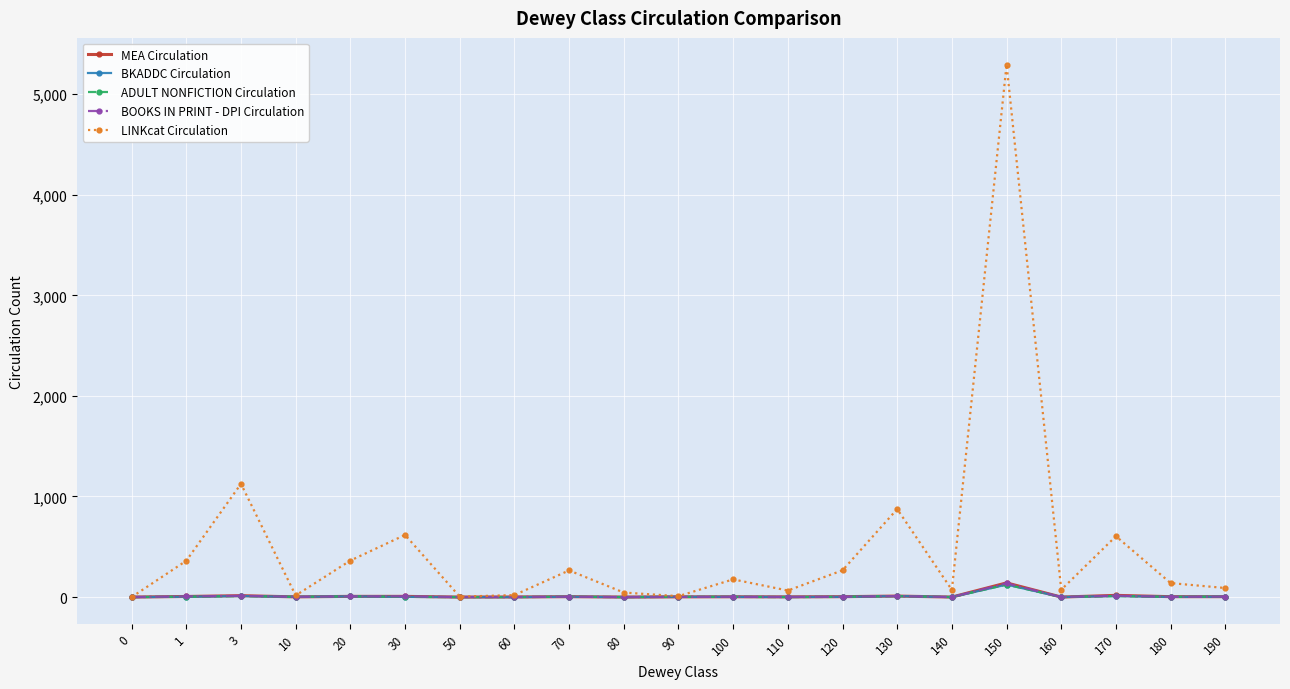

True or false: BKADDC Circulation has a value of 4 at 190.

True